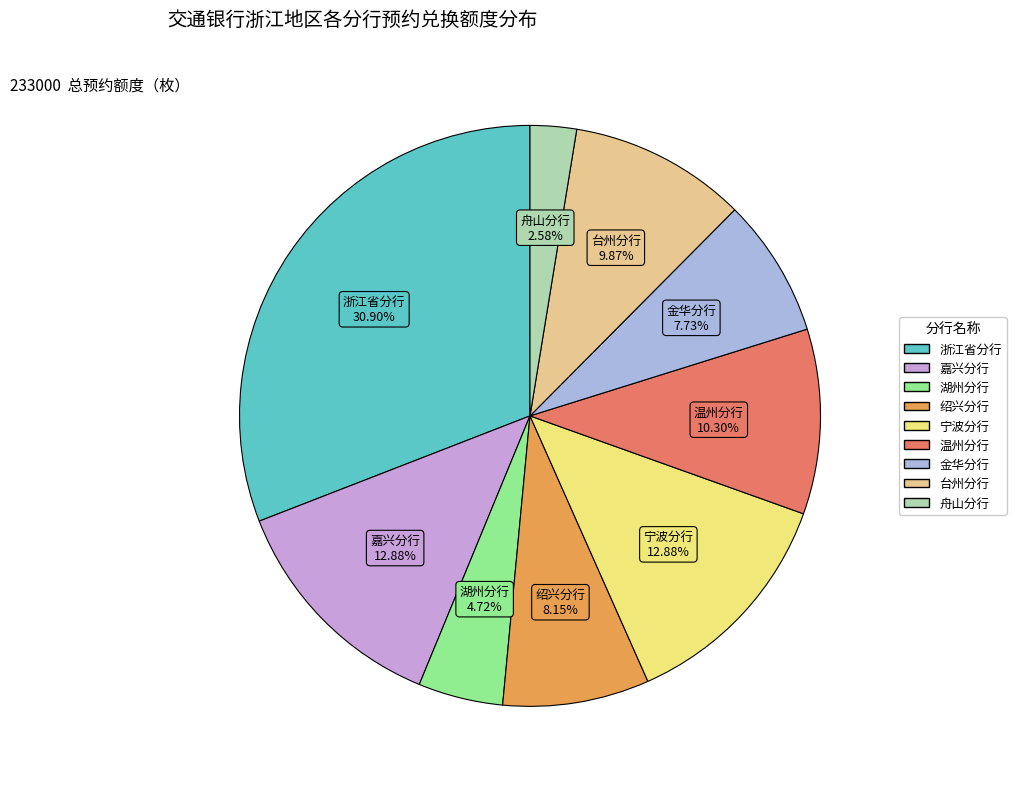

Combined, do 温州分行 and 浙江省分行 account for over 50%?

No